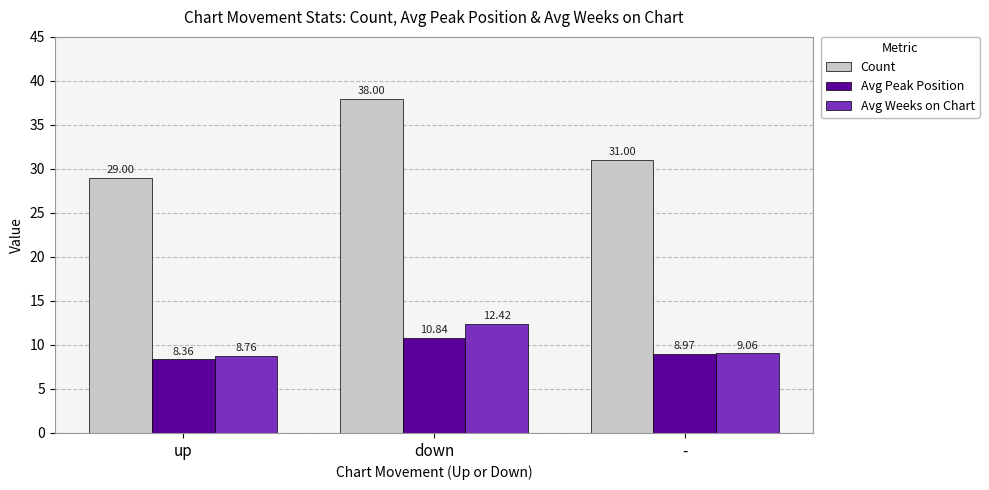

The Avg Peak Position series shows 8.4 at up. True or false?

True